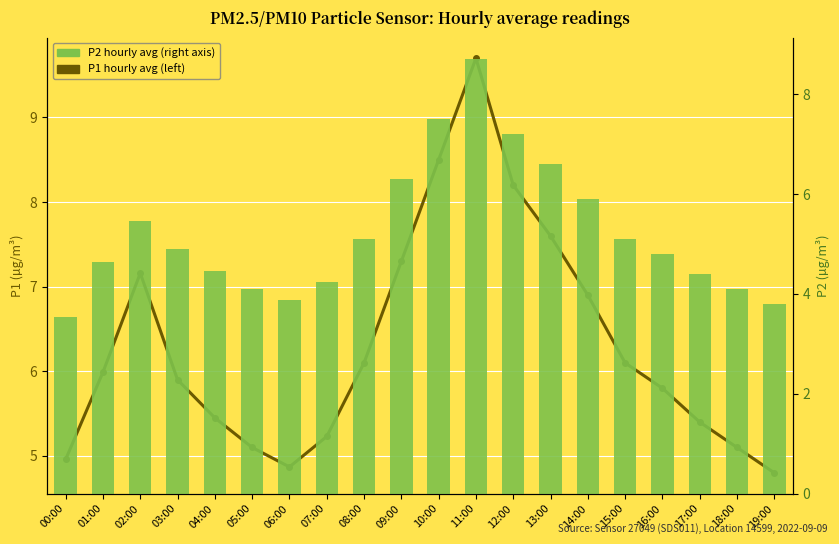

Is the value of P2 (right axis) at 18:00 greater than the value of P1 hourly avg (left) at 05:00?

No